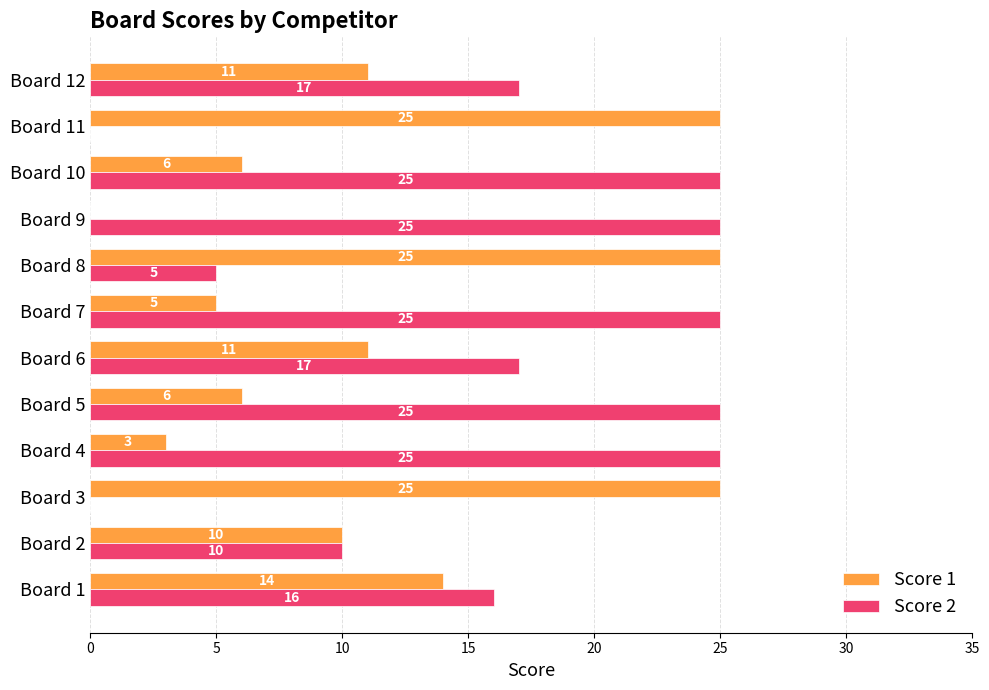

What is the sum of all Score 2 values?

190